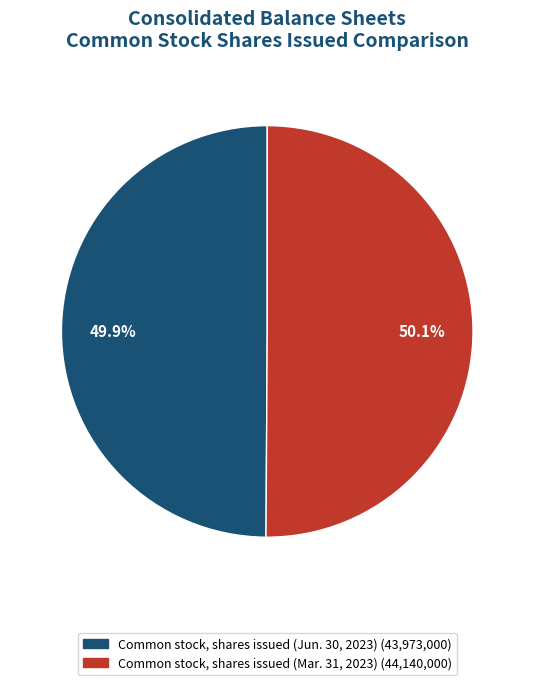

Rank the categories by value from highest to lowest.

Common stock, shares issued (Mar. 31, 2023), Common stock, shares issued (Jun. 30, 2023)